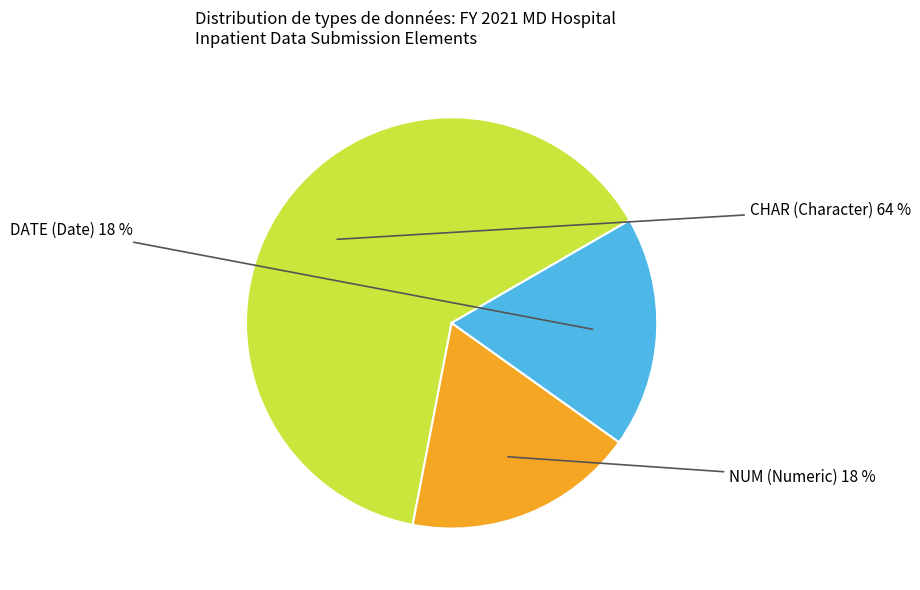

Is there any slice that represents more than half of the pie?

Yes